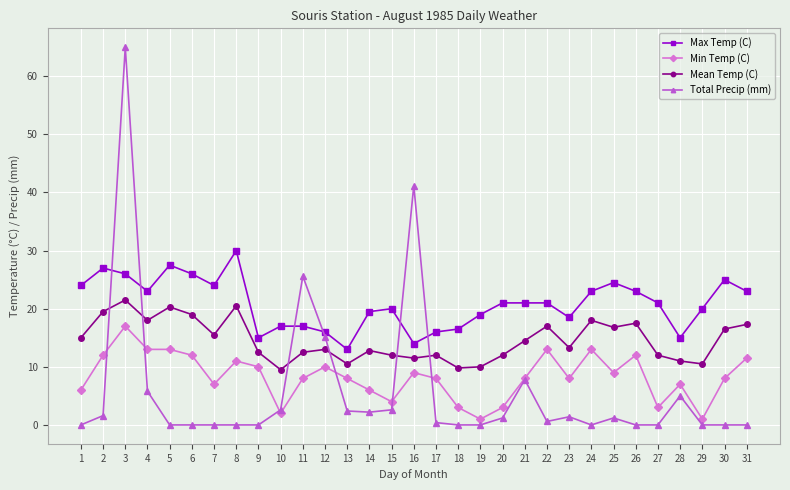

What are all the series names shown in the legend?

Max Temp (C), Min Temp (C), Mean Temp (C), Total Precip (mm)